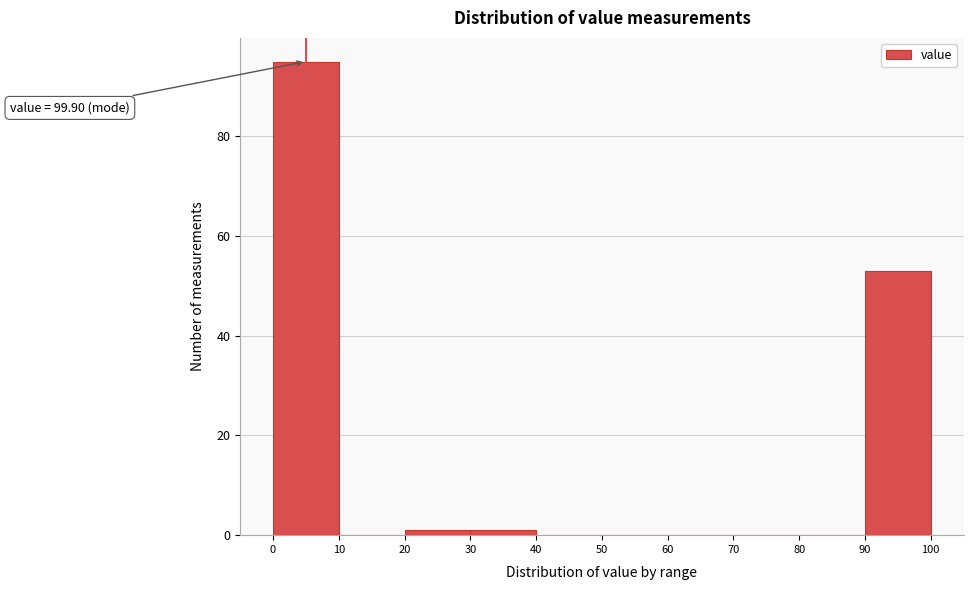

Over which range of the x-axis is the bar tallest?

0 to 10